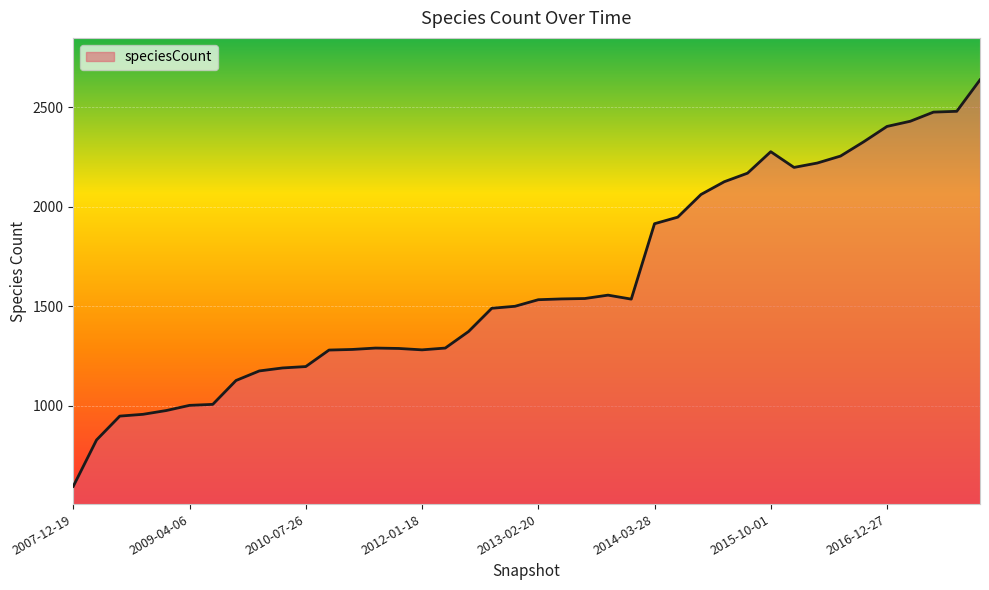

What is the sum of all values?

64703